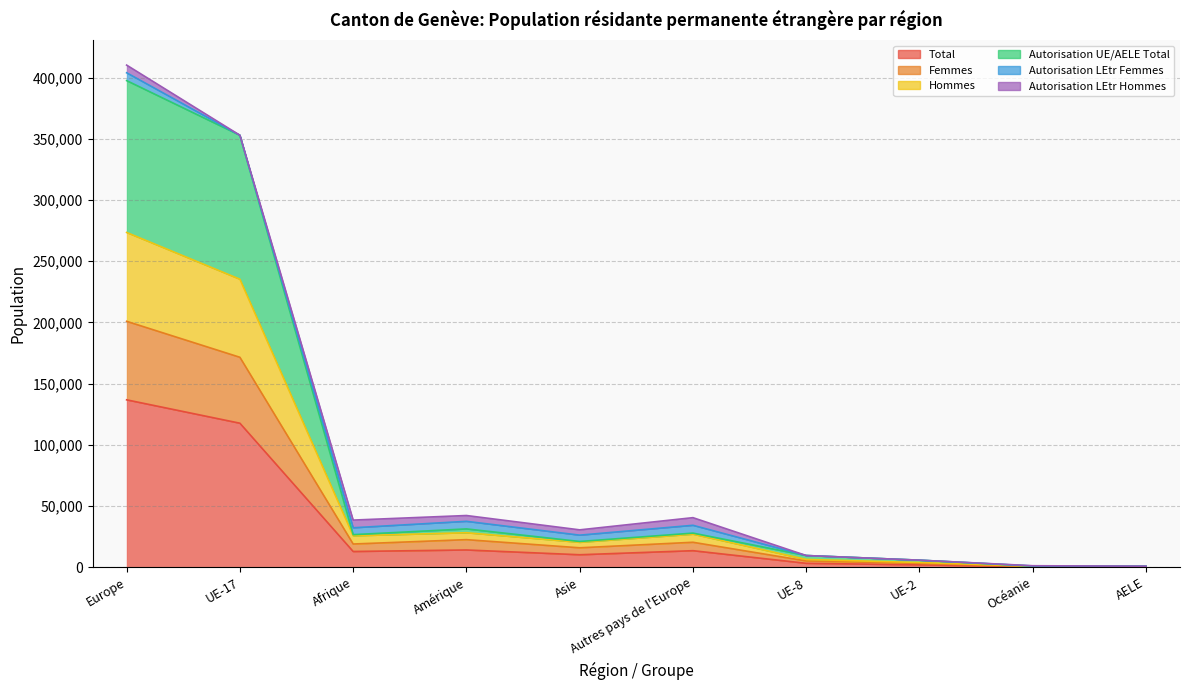

How many data points in Femmes are less than 18950?

5